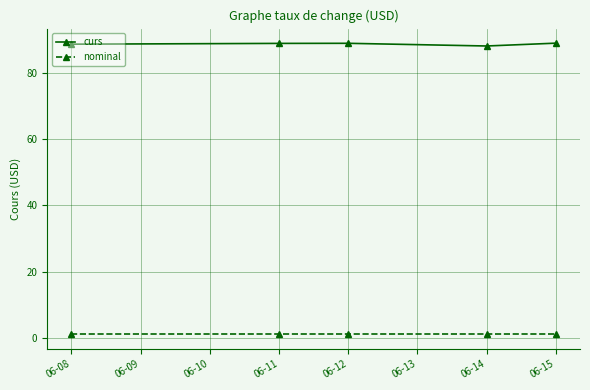

Which series has the largest total across all categories?

curs